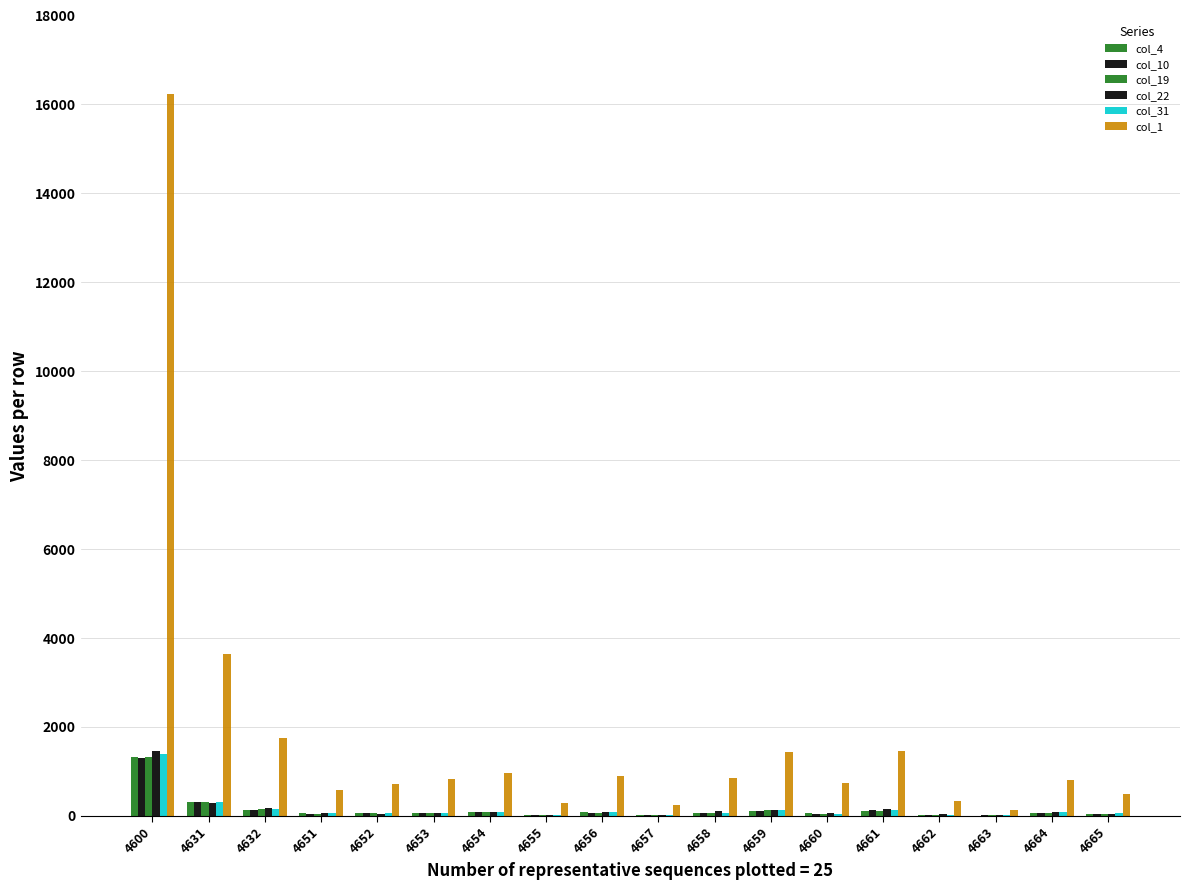

How many series are shown in this chart?

6